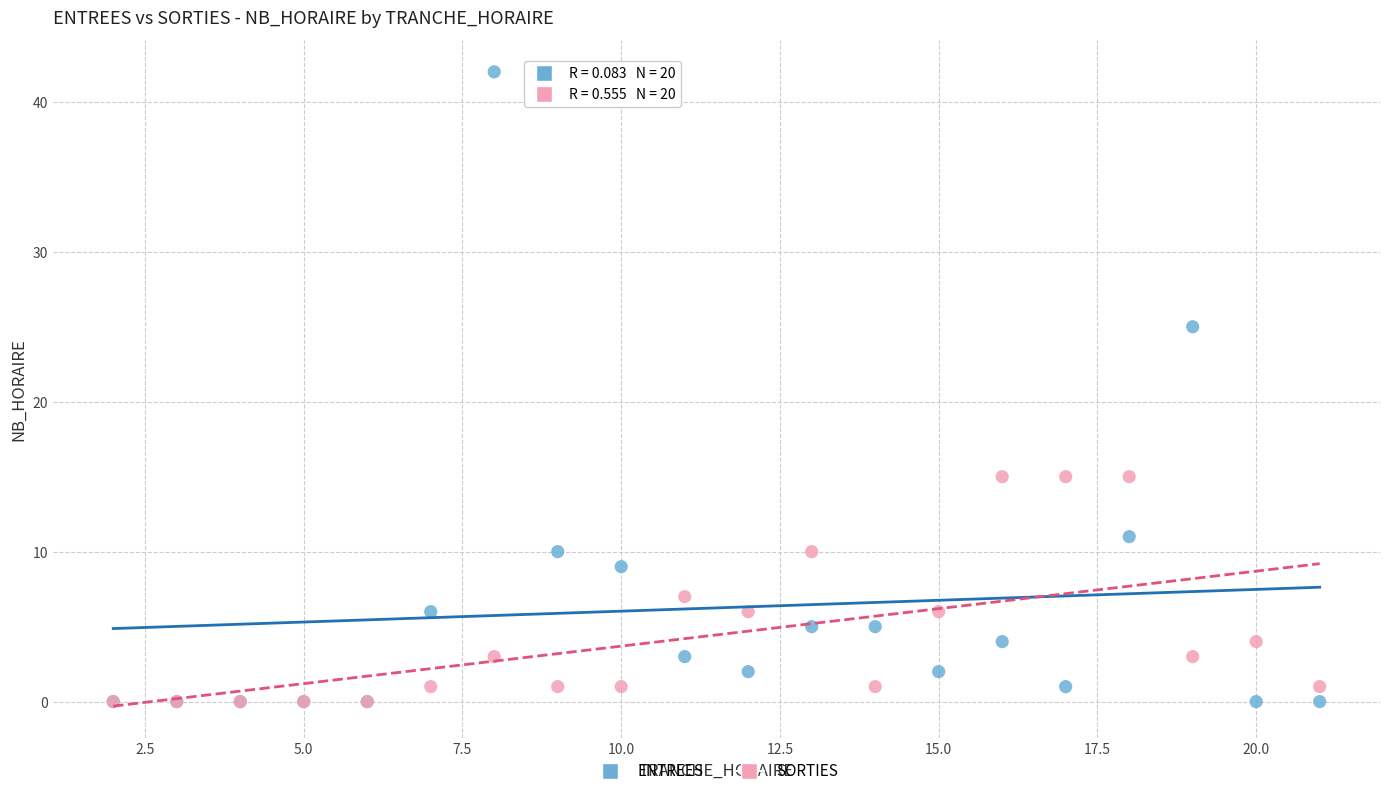

In the ENTREES series, what Y value is closest to 21?

25